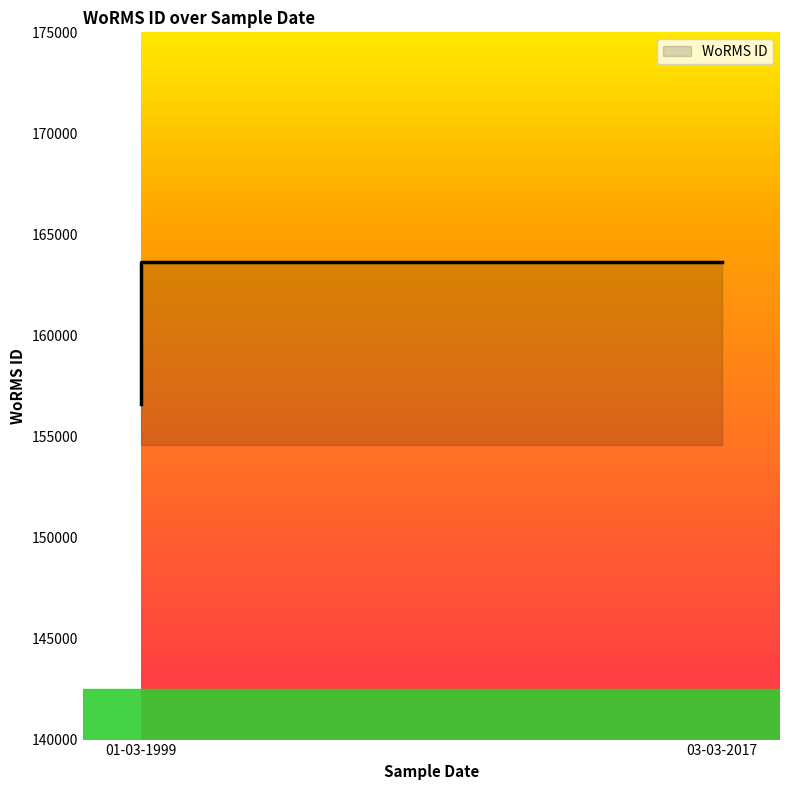

True or false: the data has more than 0 interior local peaks.

False